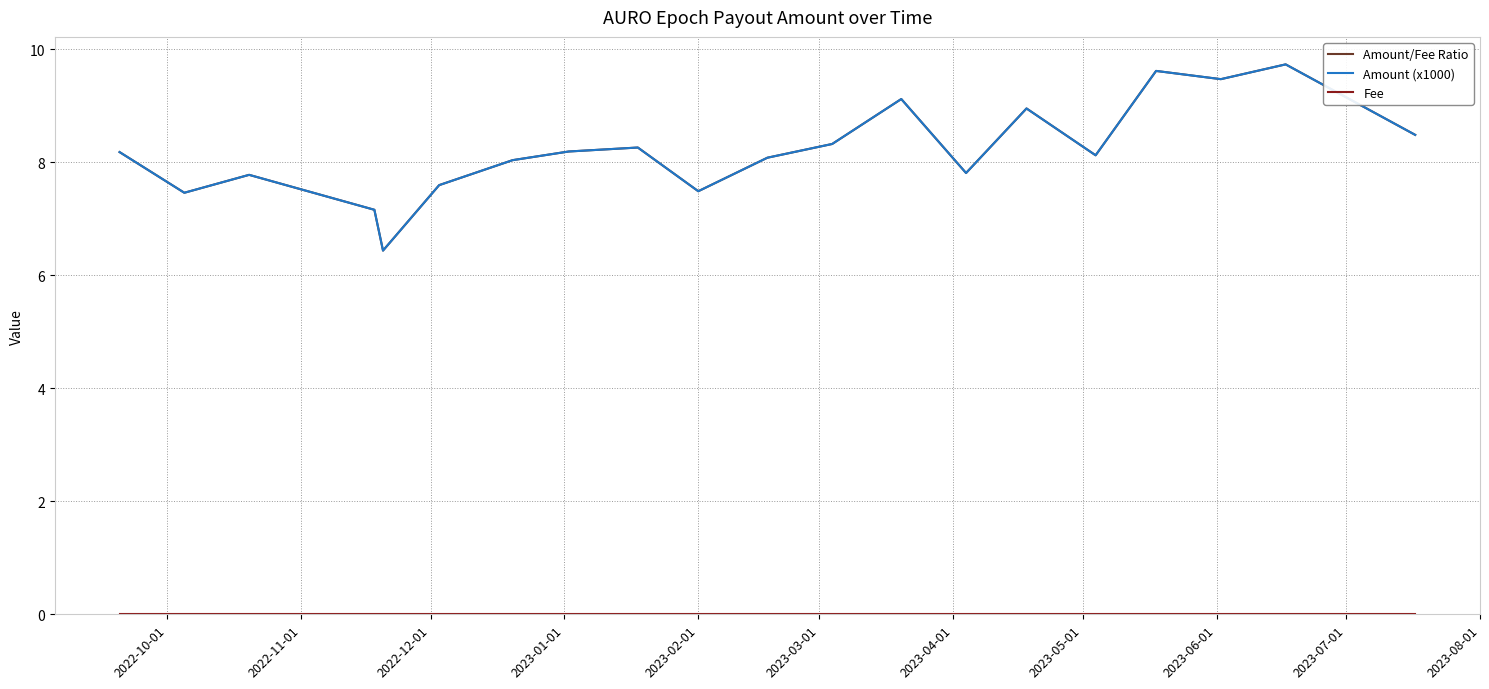

At how many categories does at least one series exceed 7?

19